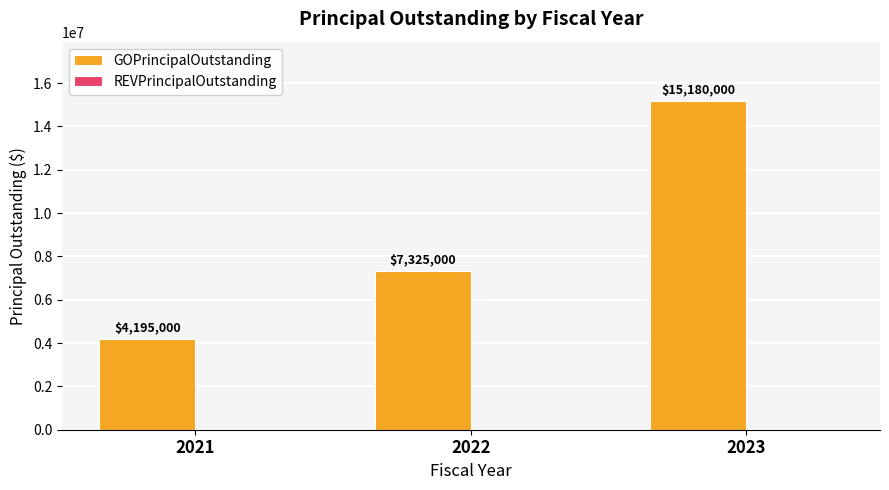

Is it true that the value at 2022 is 7325000?

True